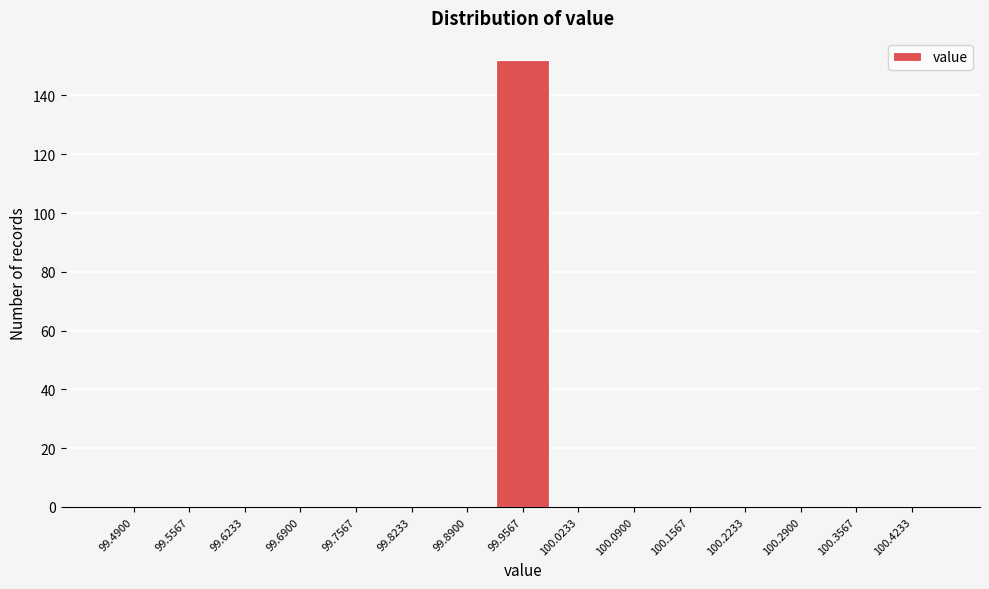

Reading left to right, extract all data points from this chart.

99.4900=0	99.5567=0	99.6233=0	99.6900=0	99.7567=0	99.8233=0	99.8900=0	99.9567=152	100.0233=0	100.0900=0	100.1567=0	100.2233=0	100.2900=0	100.3567=0	100.4233=0